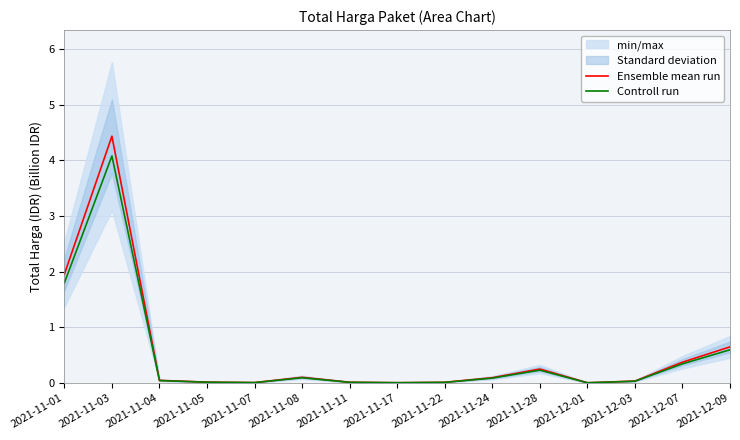

True or false: Ensemble mean run has more than 2 points higher than both neighbors.

True